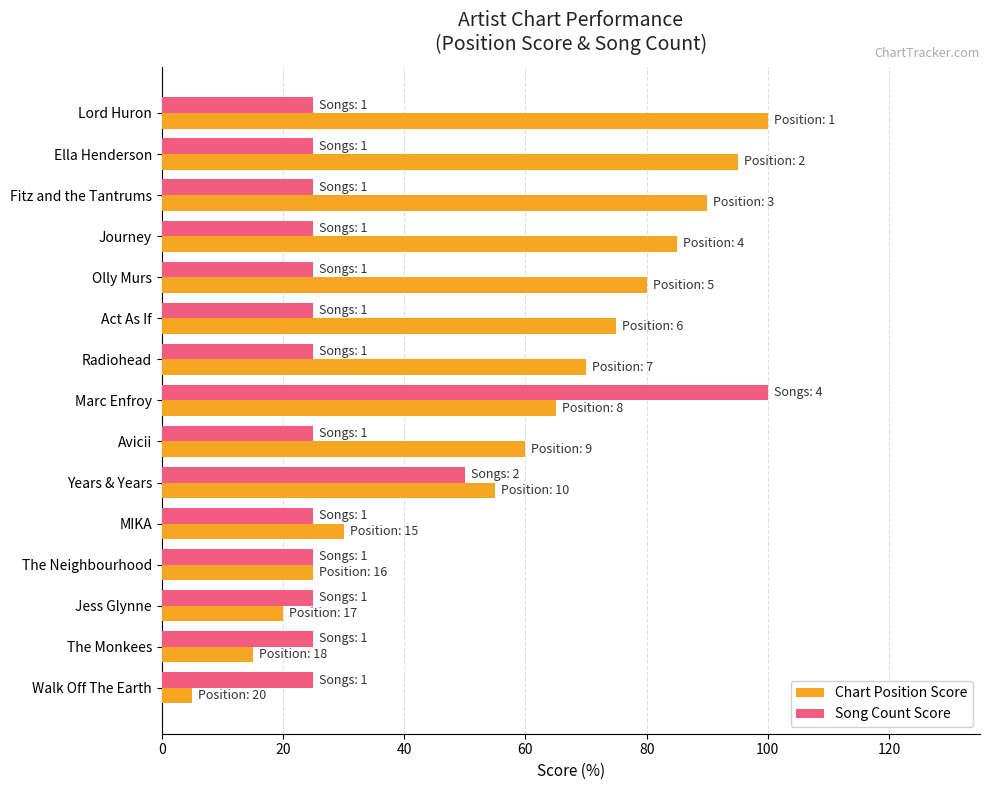

At which label is Song Count Score closest to 62?

Years & Years